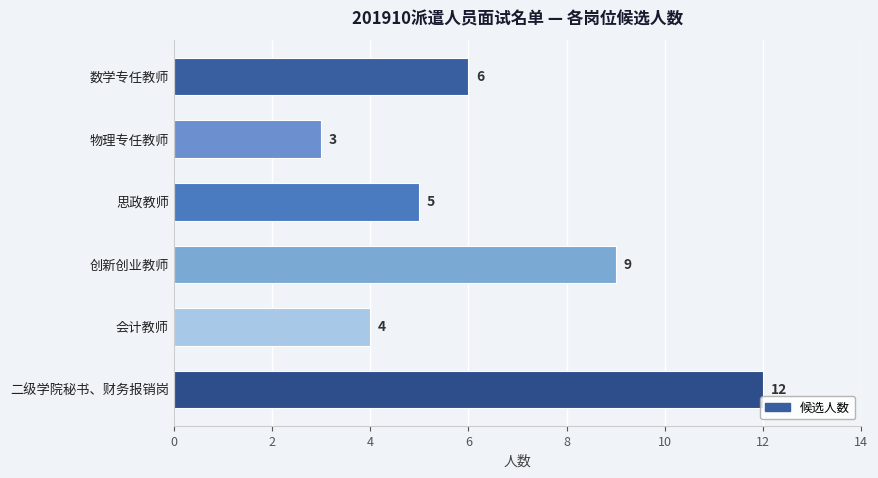

What is the sum of all values?

39